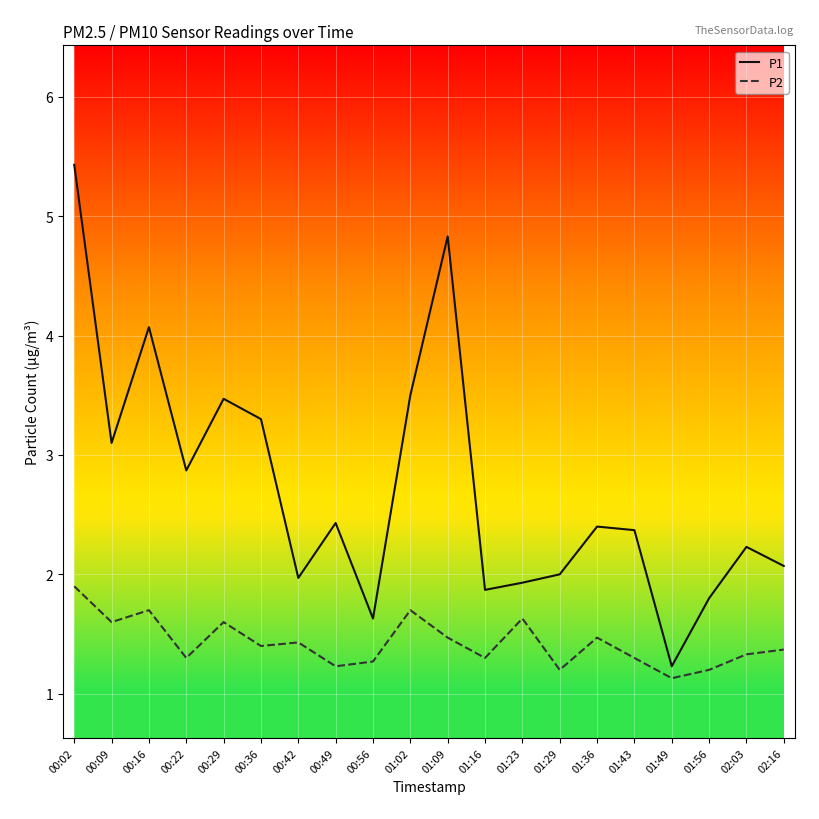

What is the difference between the maximum and second lowest values in the P1 series?

3.8